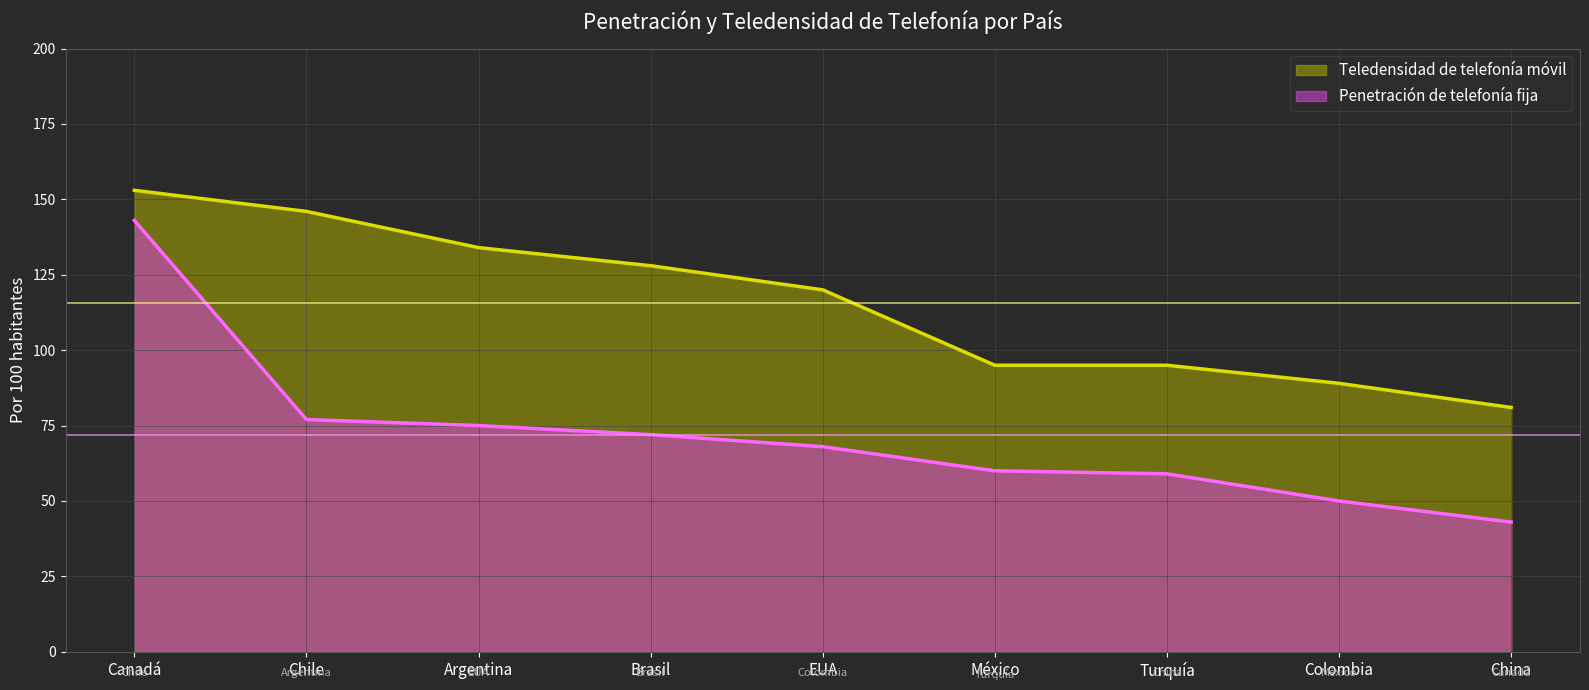

What is the difference between the second highest and second lowest values in the Penetración de telefonía fija series?

27